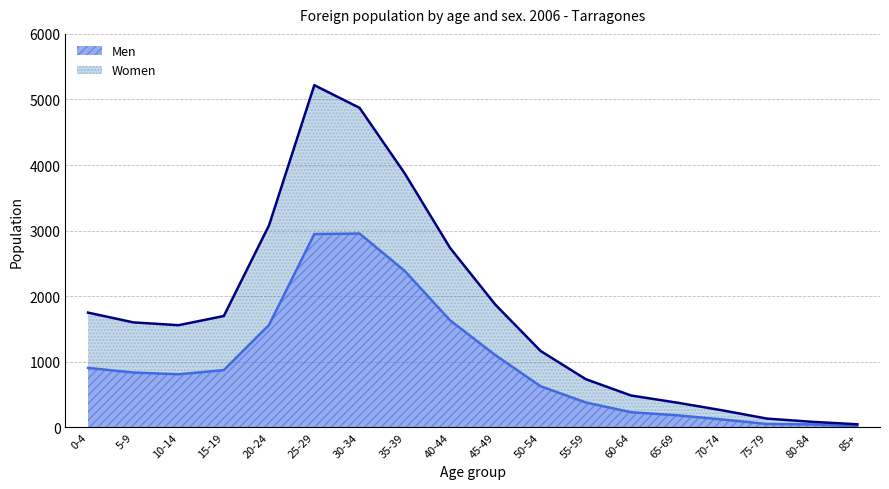

Rank the series at 75-79 from highest to lowest value.

Women, Men